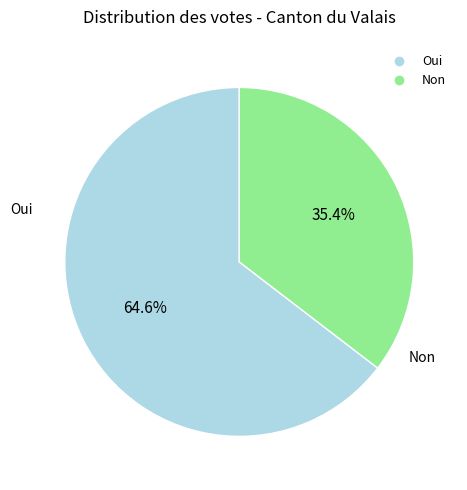

Which category accounts for the majority?

Oui